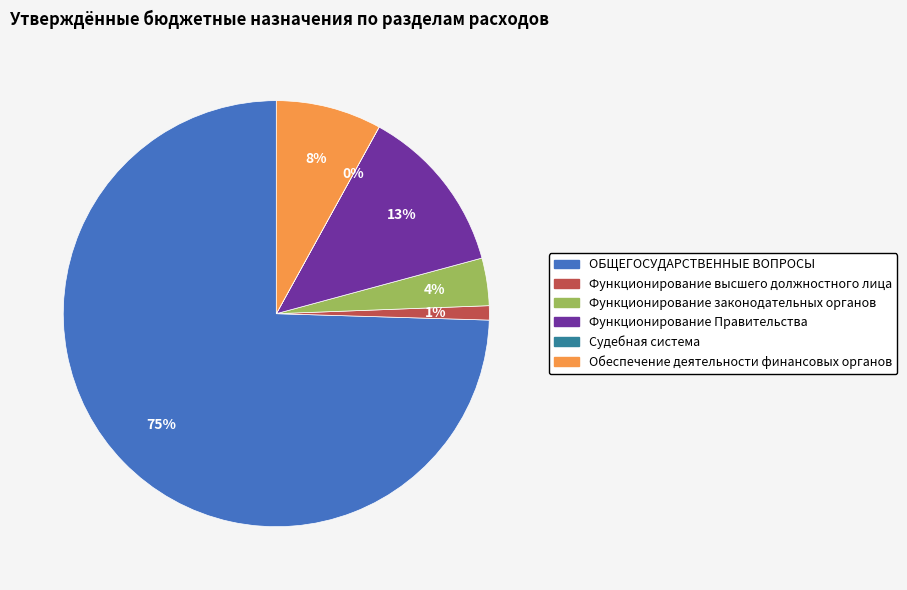

Combined, do Функционирование Правительства and Функционирование законодательных органов account for over 50%?

No